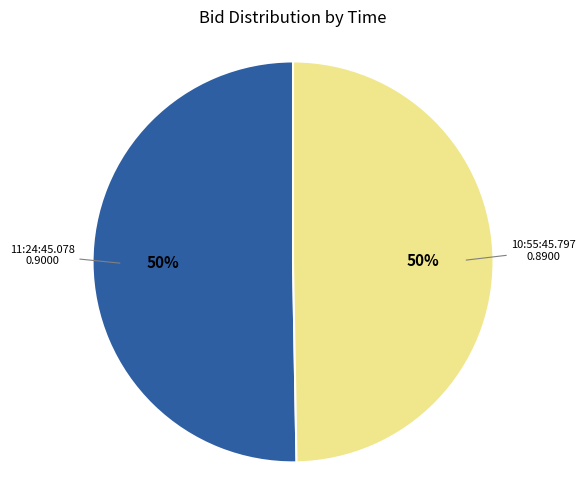

To the nearest percent, what is the average slice percentage?

50%